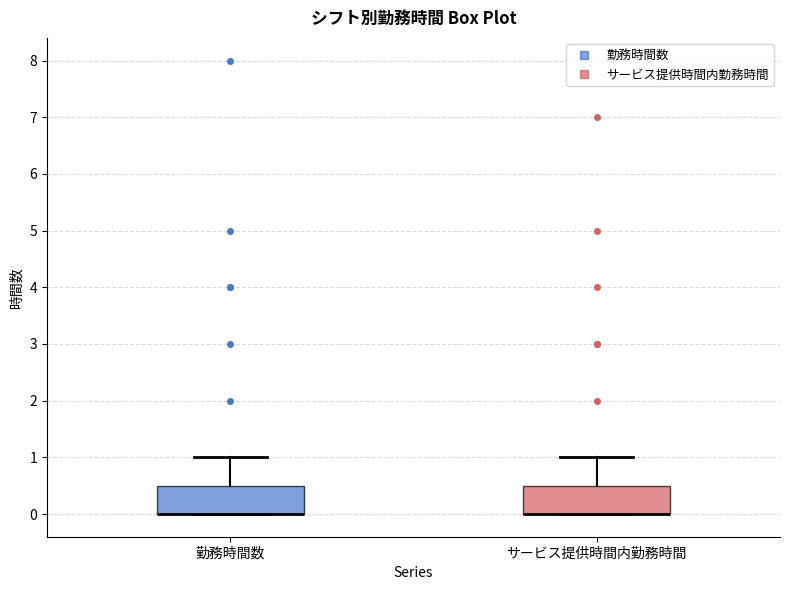

Reading left to right, transcribe this box plot: for each box, give where its median line is, the range the box spans, and where its two whiskers end, as read against the y-axis. The values are not printed on the chart, so give them approximately, as read against the axis.

勤務時間数: median 0.0 (drawn on the box's lower edge), box 0.0 to 0.5, whiskers 0.0 to 1.0
サービス提供時間内勤務時間: median 0.0 (drawn on the box's lower edge), box 0.0 to 0.5, whiskers 0.0 to 1.0